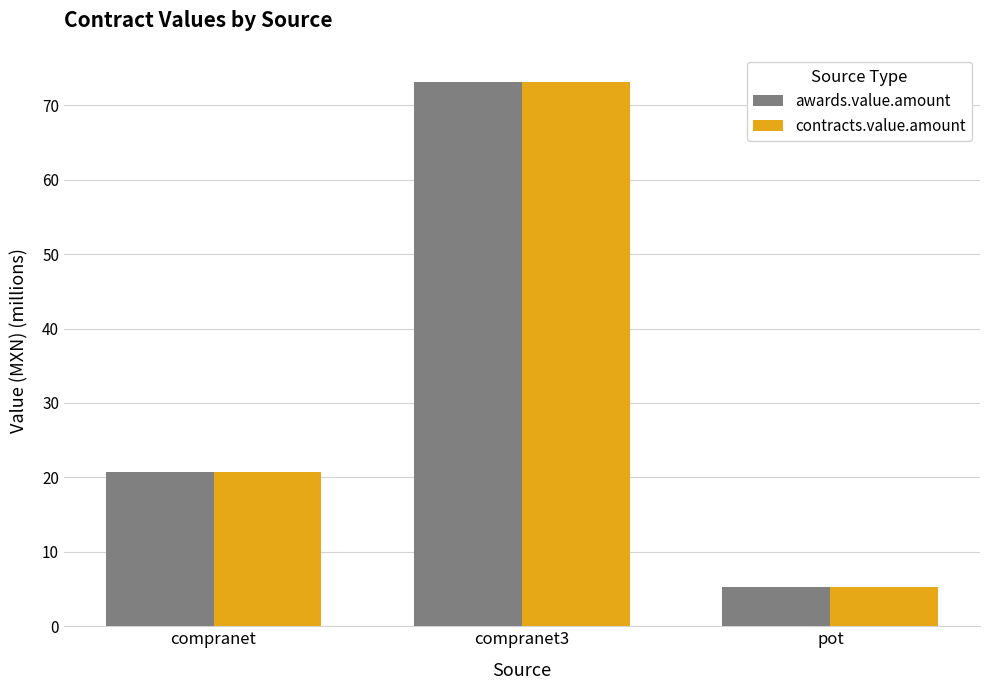

What is the total value across all series at compranet?

41.5